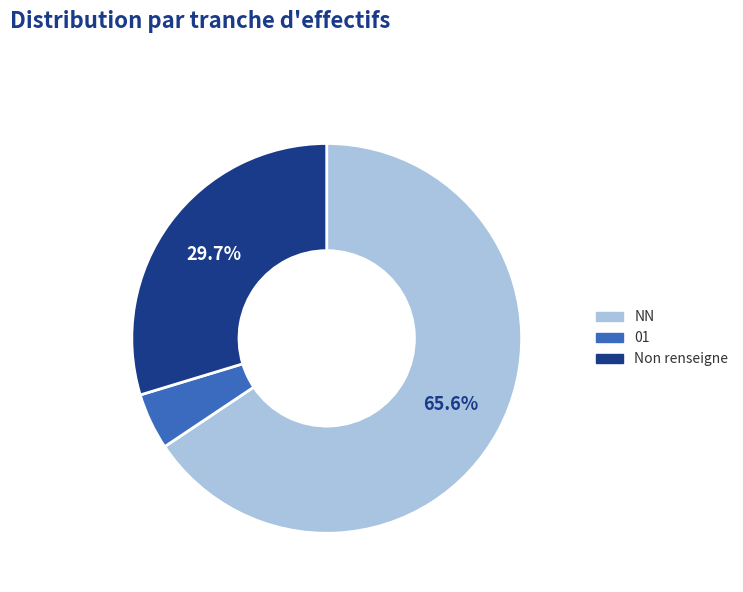

To the nearest percent, what is the difference between the 01 and NN slice percentages?

61%